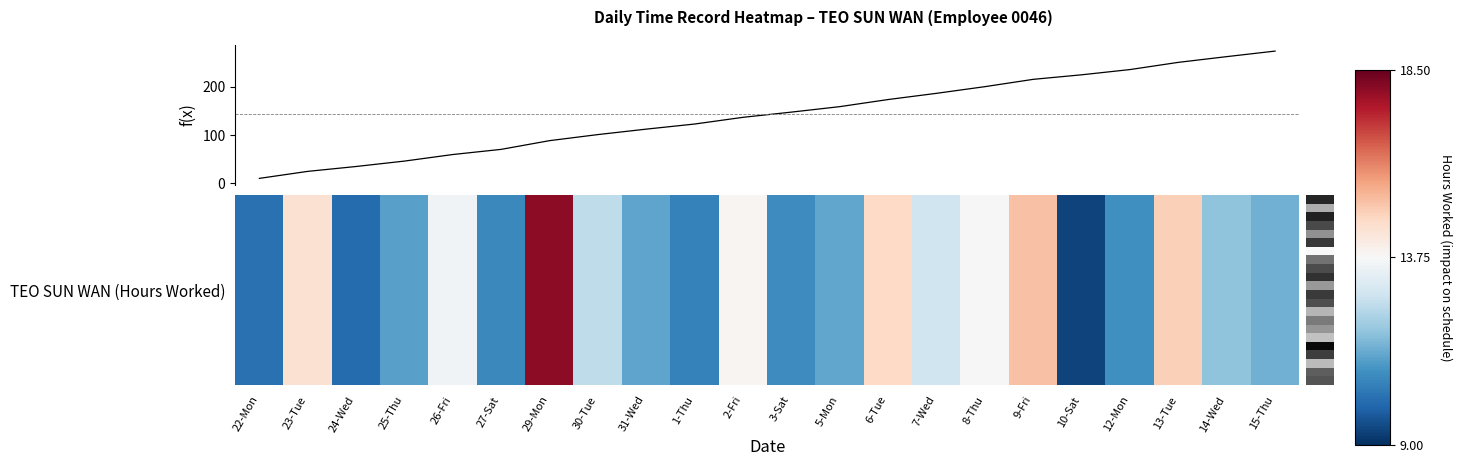

What is the difference between the maximum and minimum values?

263.1